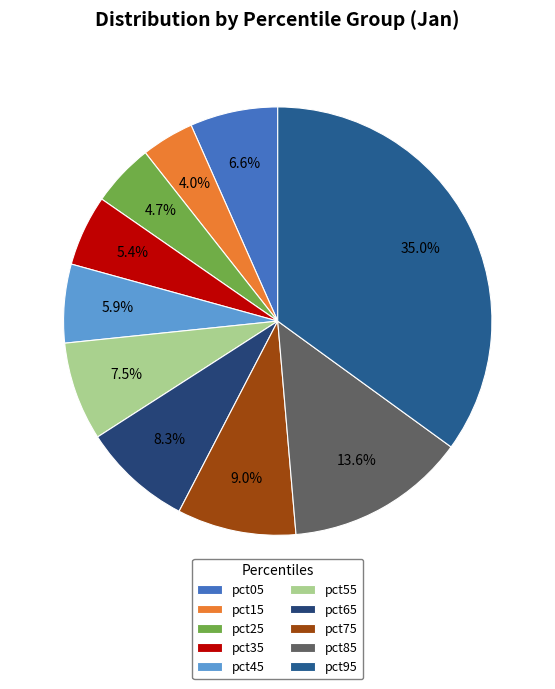

Is there any slice that represents more than half of the pie?

No